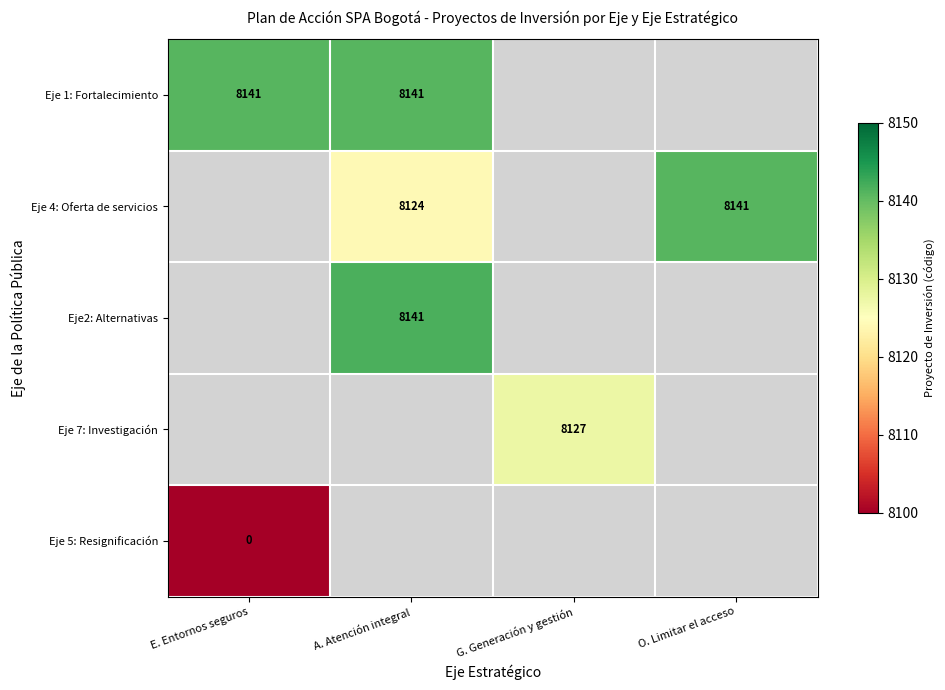

True or false: Eje 7: Investigación has a value of 8127 at G. Generación y gestión.

True